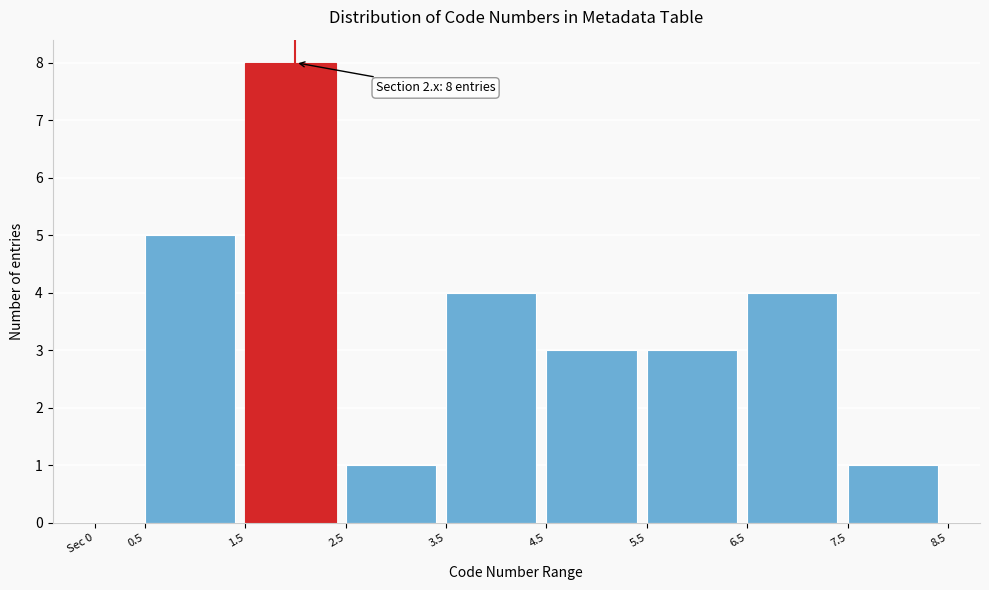

Reading left to right, list all the values displayed in this chart.

Sec 0=0	0.5=5	1.5=8	2.5=1	3.5=4	4.5=3	5.5=3	6.5=4	7.5=1